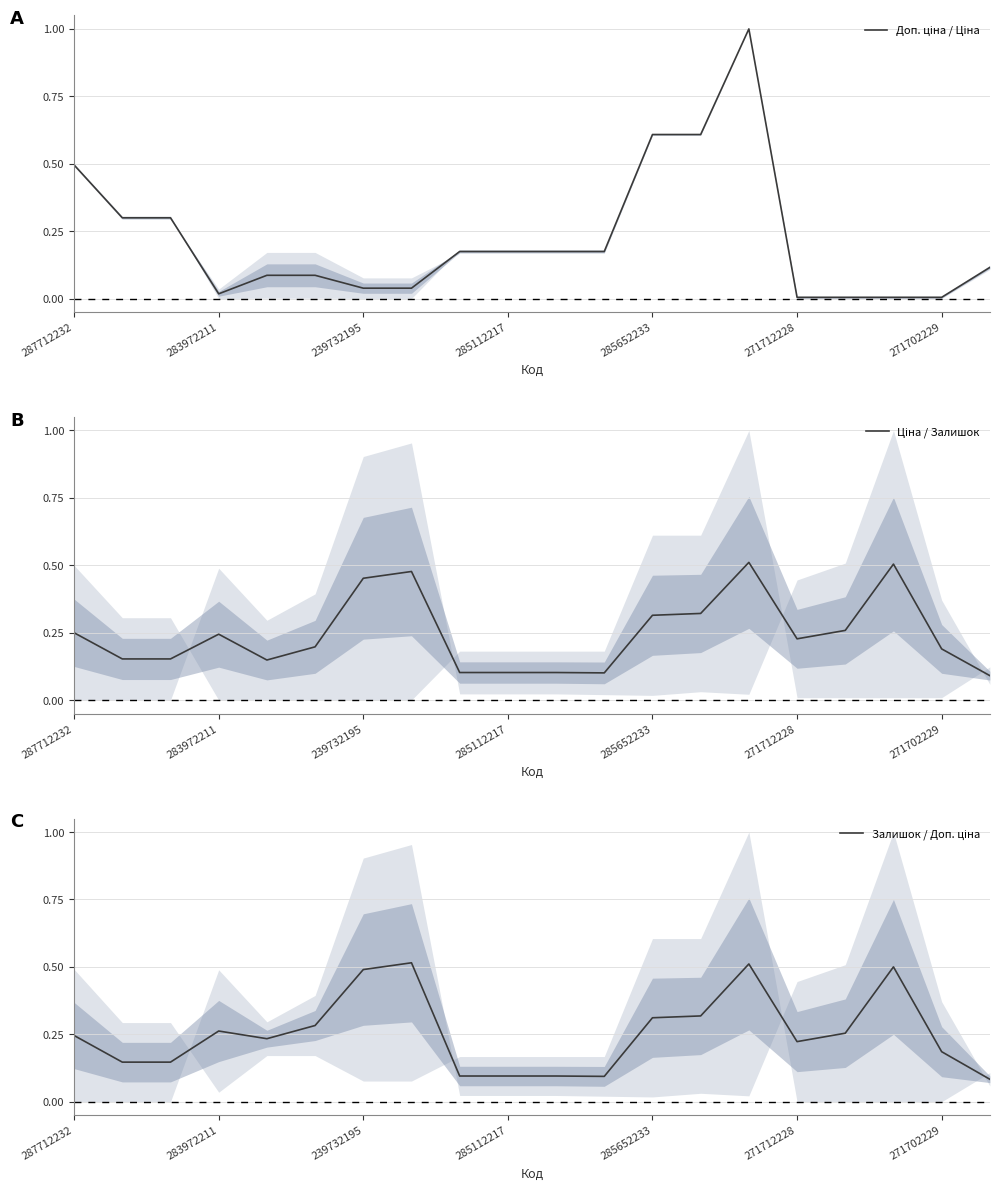

True or false: Залишок / Доп. ціна and Доп. ціна / Ціна cross at least once.

True